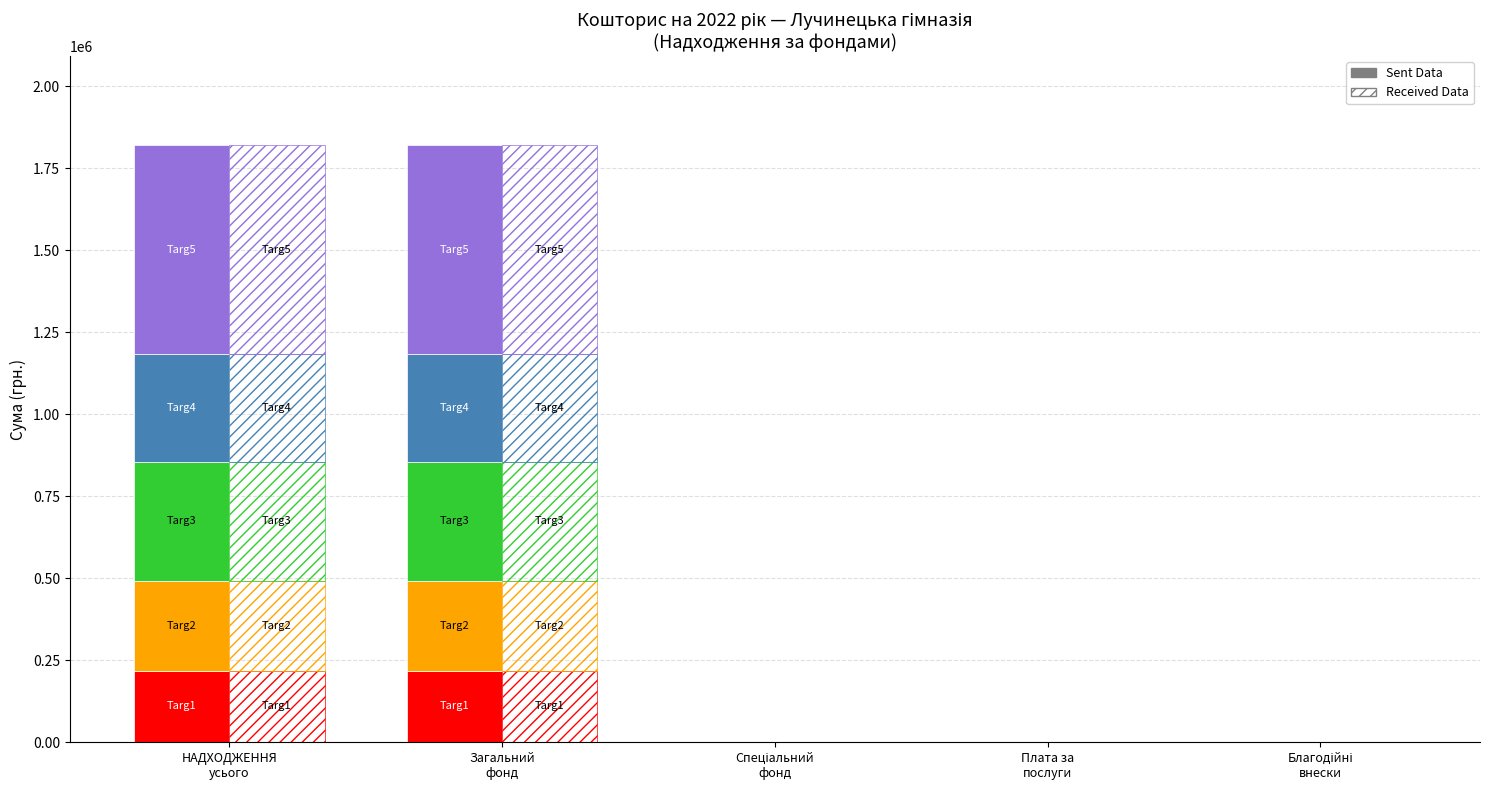

Which series has the largest range (max minus min)?

Sent Data